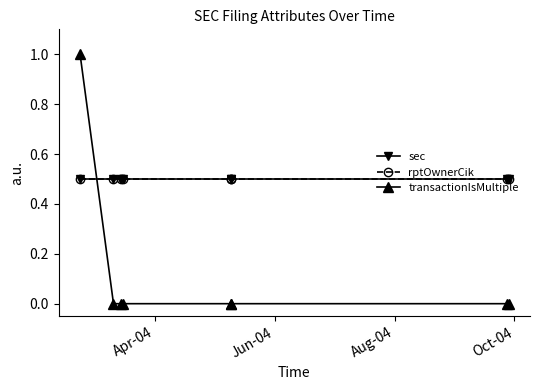

The rptOwnerCik series shows 0.8 at 7. True or false?

False